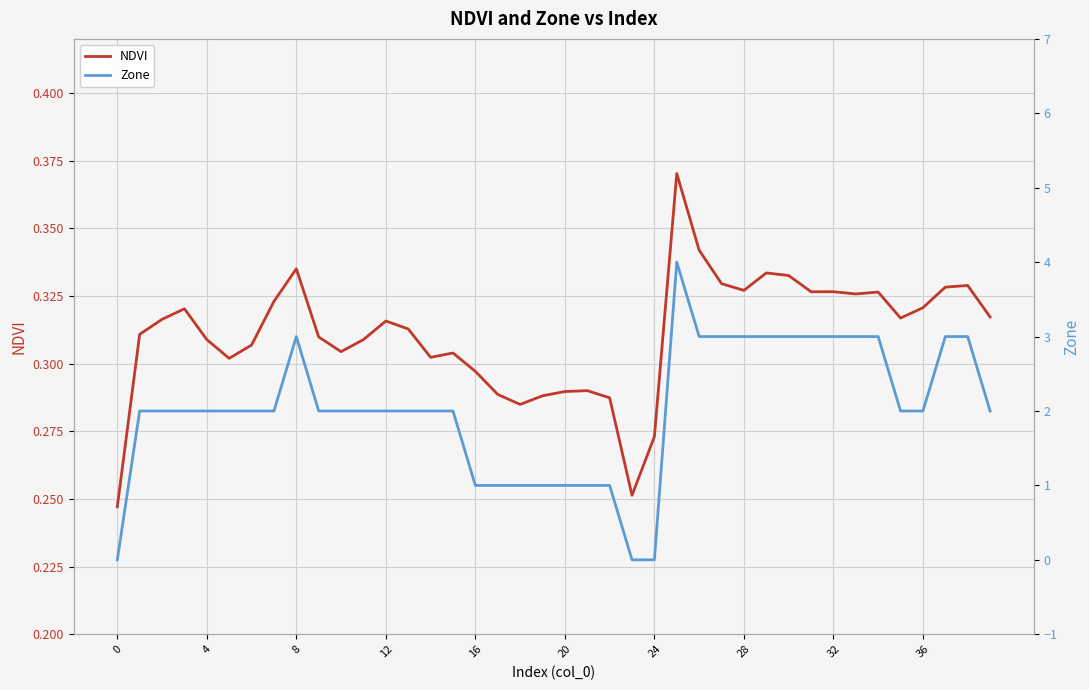

Which series has the largest total across all categories?

Zone